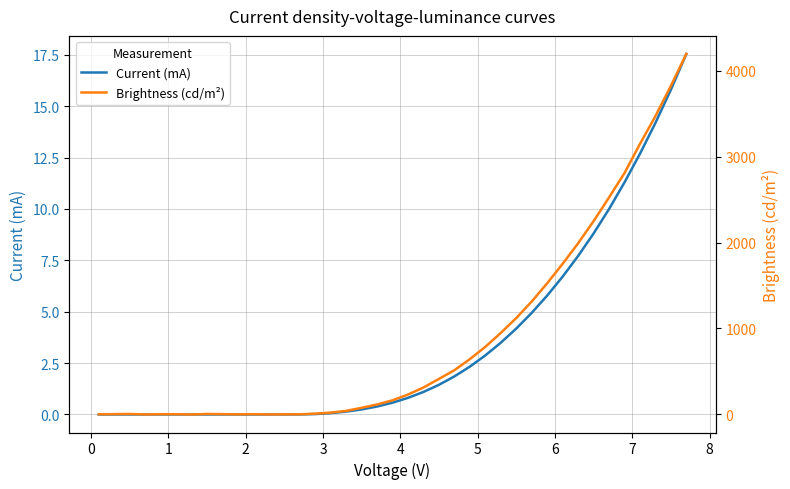

After their last crossing, which series has the higher values: Current (mA) or Brightness (cd/m²)?

Brightness (cd/m²)